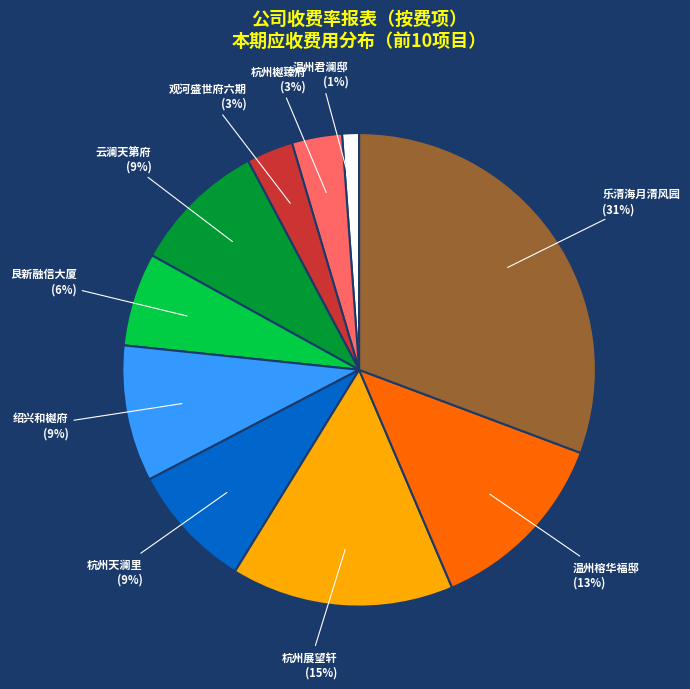

What is the largest slice in the pie chart?

乐清海月清风园